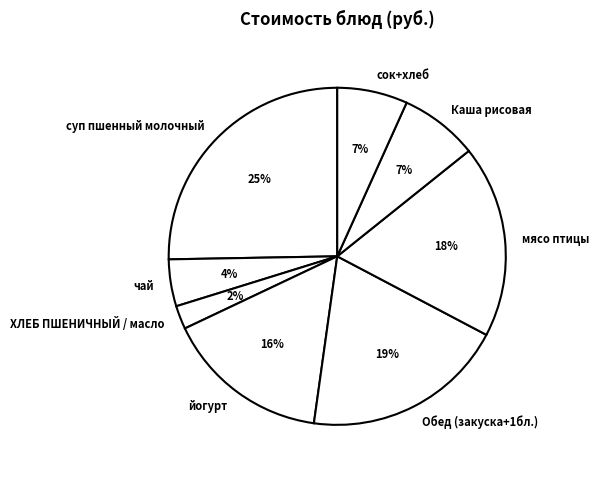

How many segments does this pie chart have?

8